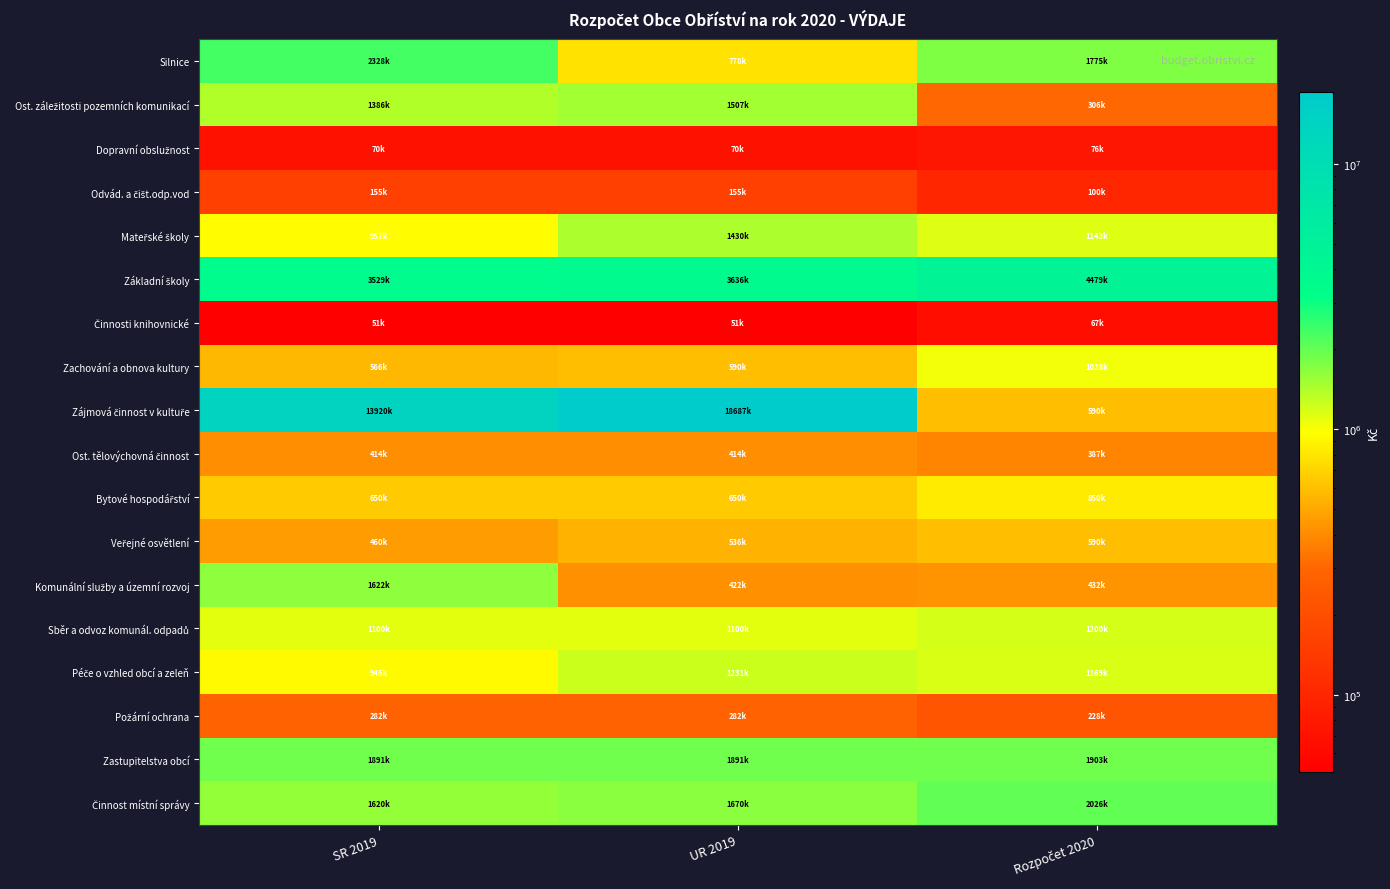

At how many categories does at least one series exceed 6351321?

2